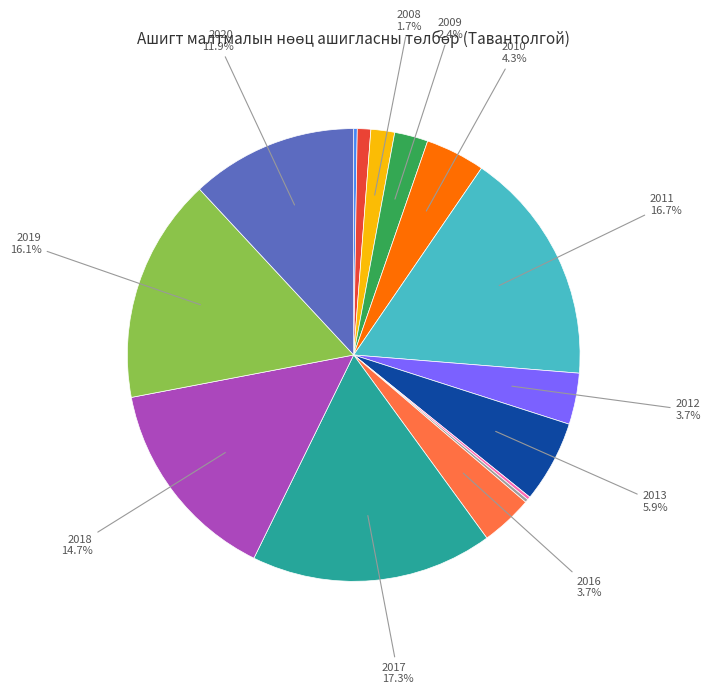

Is there any slice that represents more than half of the pie?

No